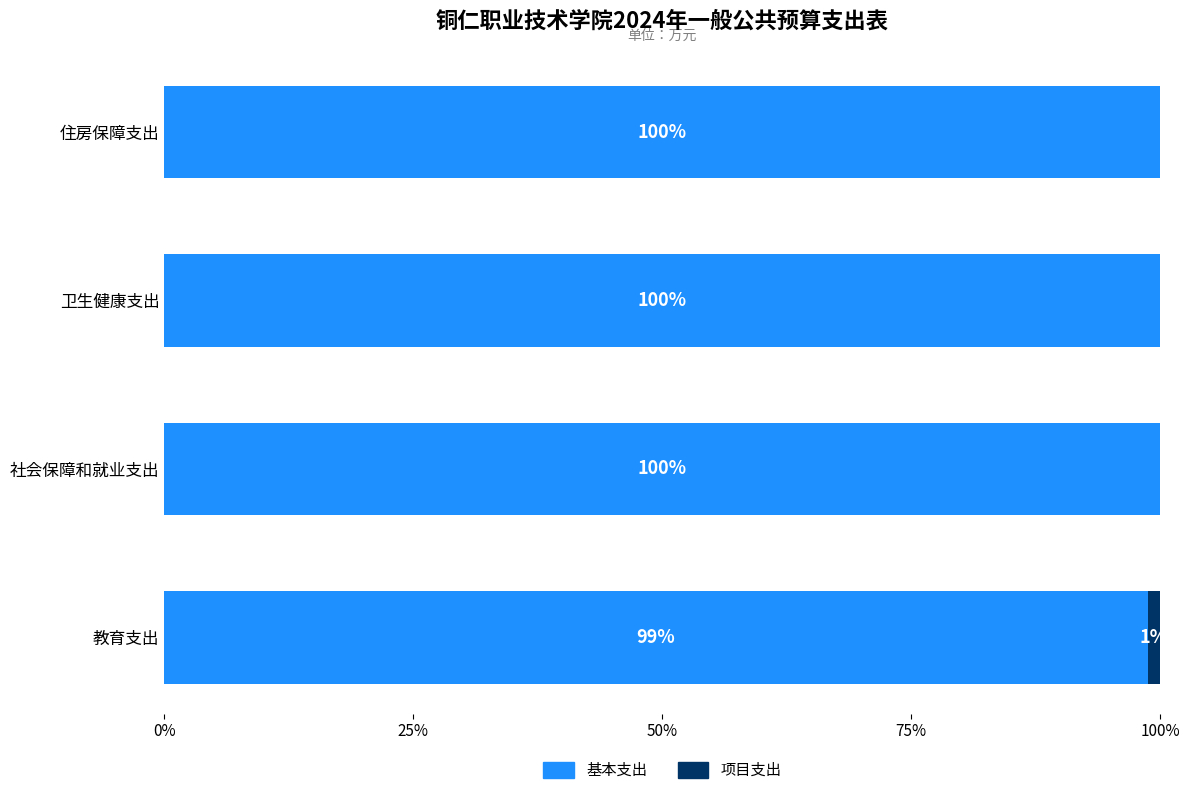

How many 基本支出 values are between 1 and 2?

3